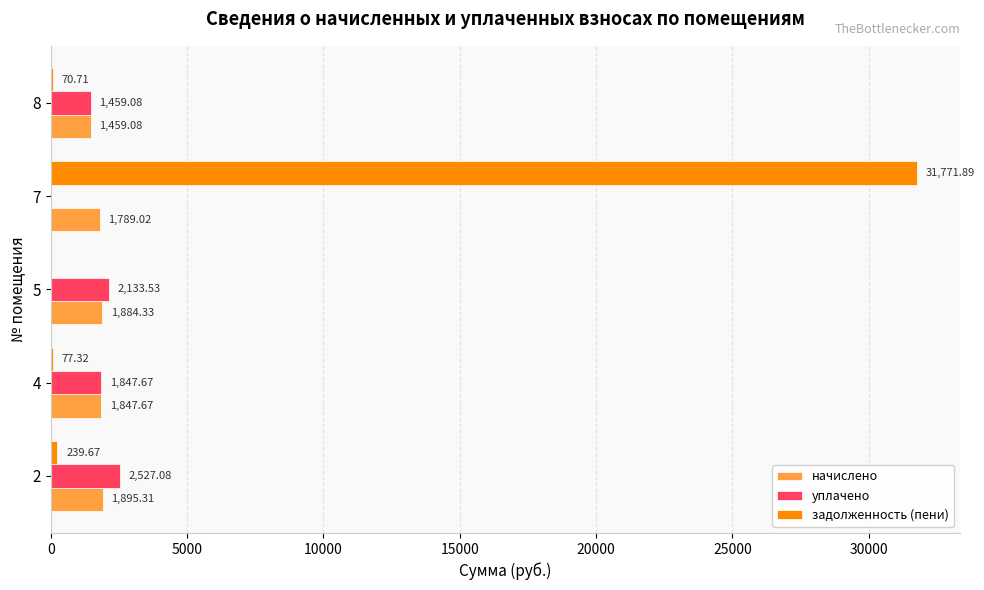

What are all the series names shown in the legend?

начислено, уплачено, задолженность (пени)